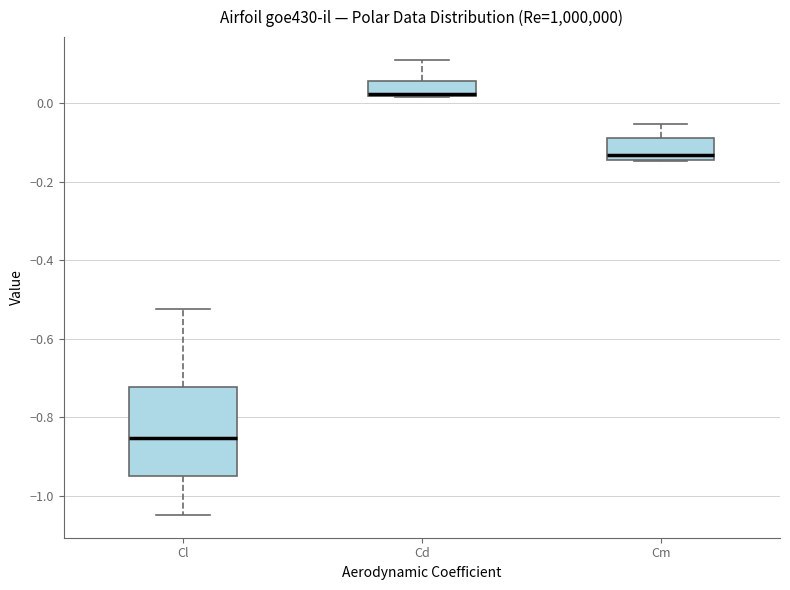

Reading left to right, transcribe this box plot: for each box, give where its median line is, the range the box spans, and where its two whiskers end, as read against the y-axis. The values are not printed on the chart, so give them approximately, as read against the axis.

Cl: median -0.86, box -0.94 to -0.72, whiskers -1.04 to -0.52
Cd: median 0.02, box 0.02 to 0.06, whiskers 0.02 to 0.12
Cm: median -0.14 (just above the box's lower edge), box -0.14 to -0.08, whiskers -0.14 to -0.06